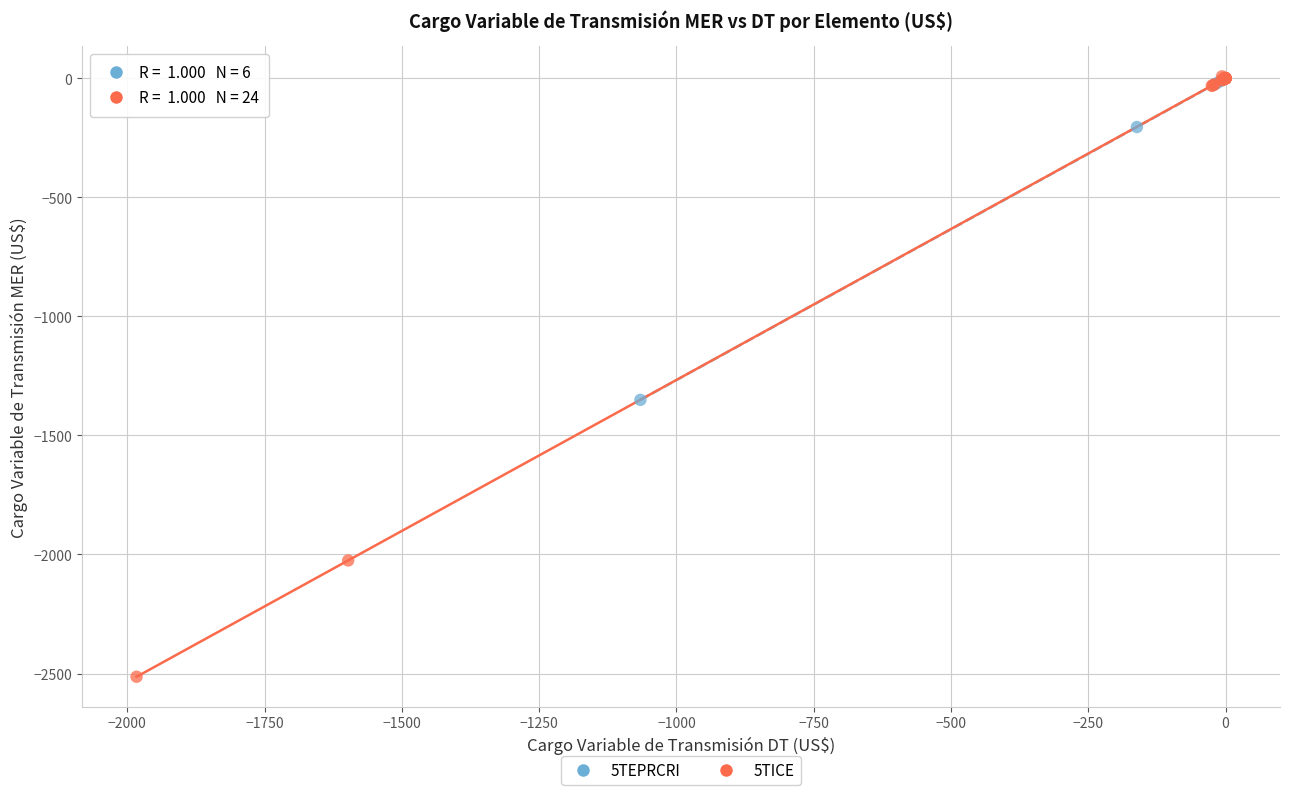

Which series has the widest spread of Y values?

5TICE